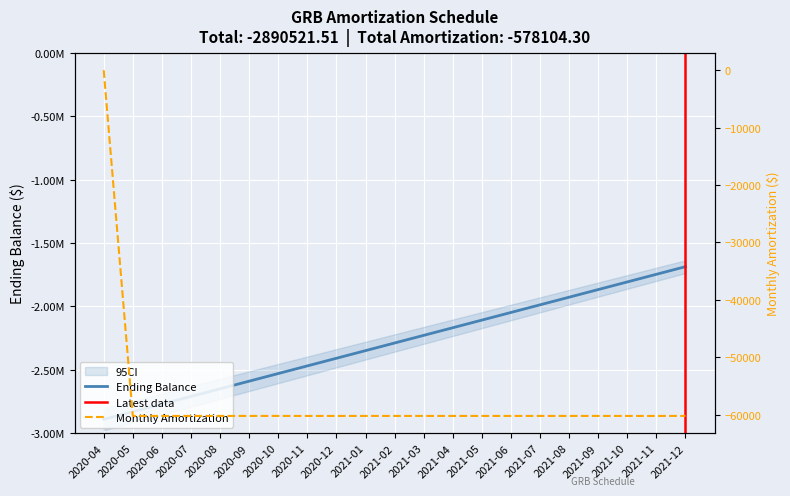

True or false: Monthly Amortization and Ending Balance intersect in this chart.

False